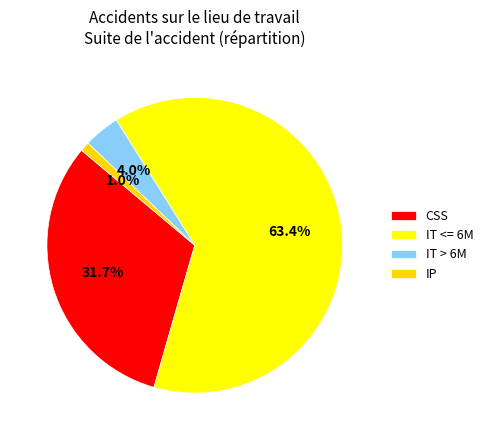

How many slices are in this pie chart?

4